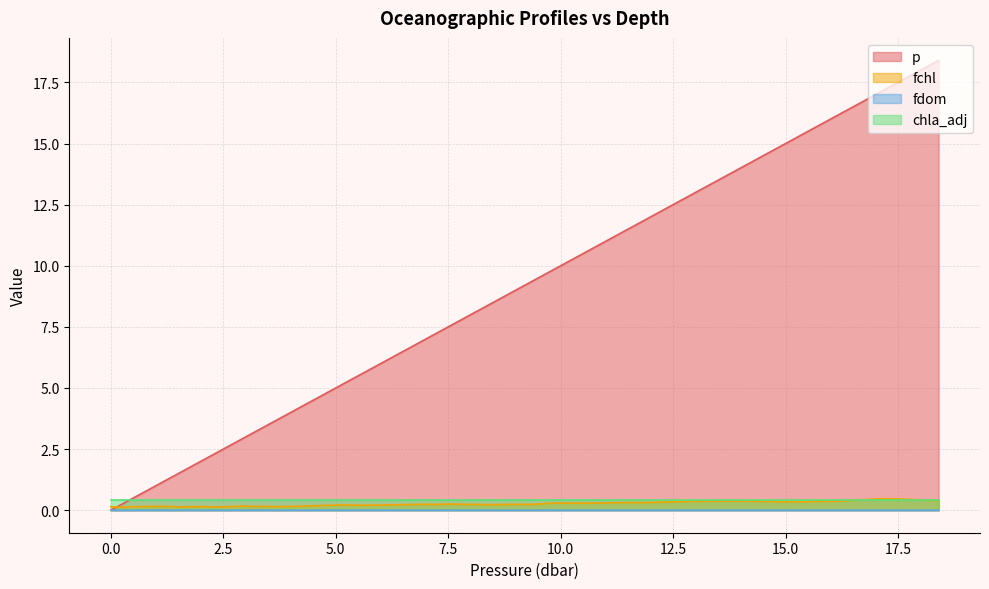

What is the value of the p point at the 2nd from the left?

0.2